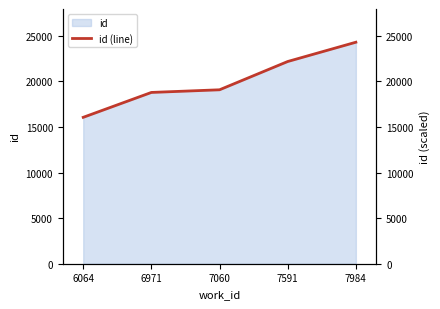

At which label does the data first exceed 19083?

7591